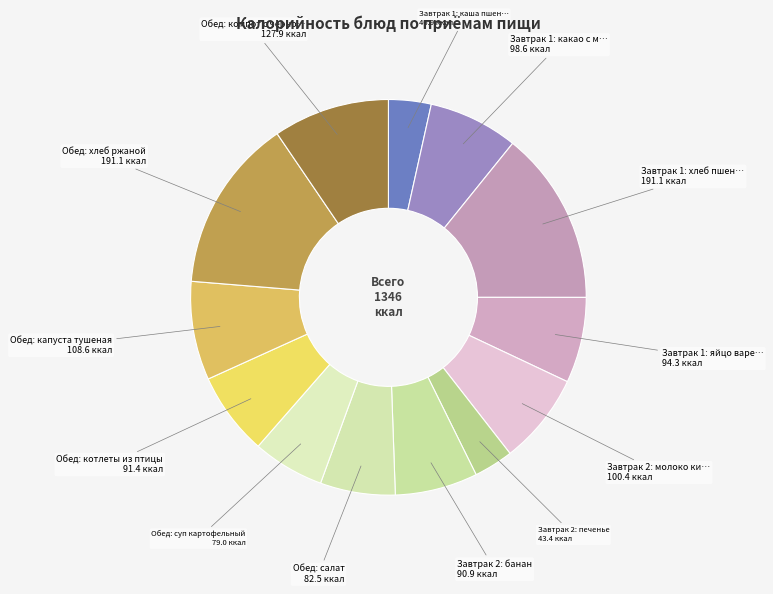

Which slice is the largest?

Завтрак 1: хлеб пшеничный